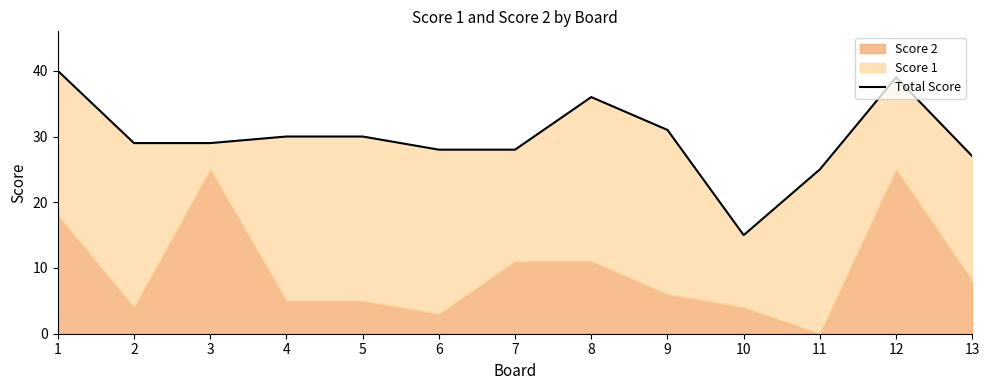

Is it true that the value at 8 is 36?

True